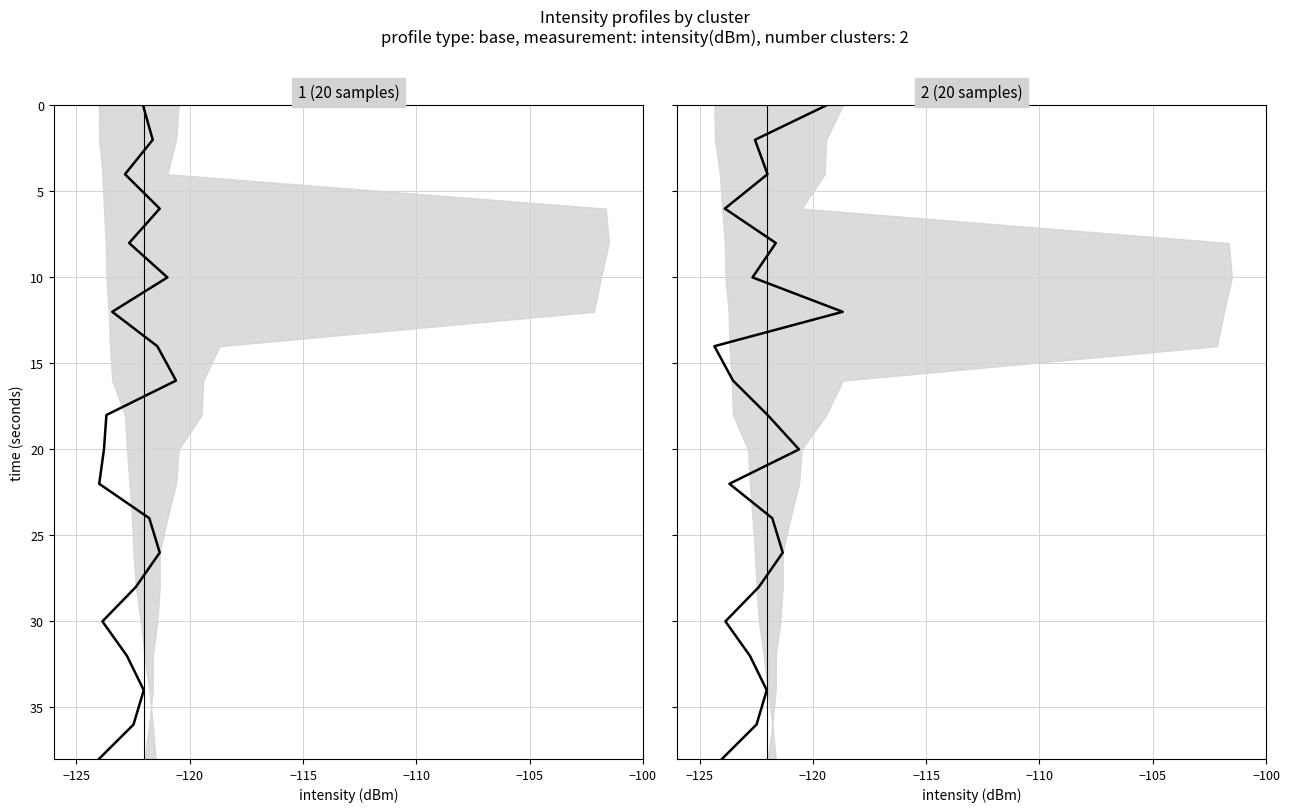

Does the chart have visible grid lines?

Yes